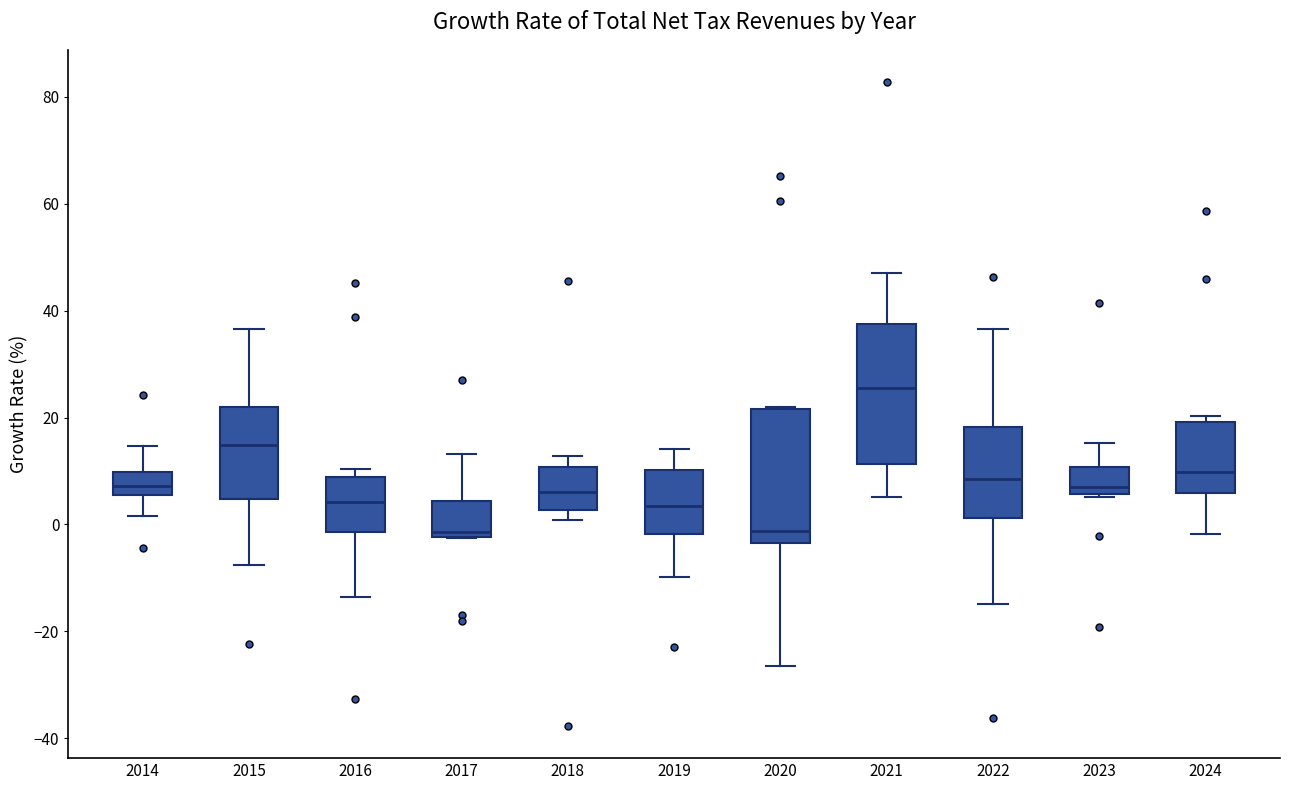

Where does the lower whisker of the box at x = 2014 end on the y-axis? The values are not printed on the chart, so give them approximately, as read against the axis.

2